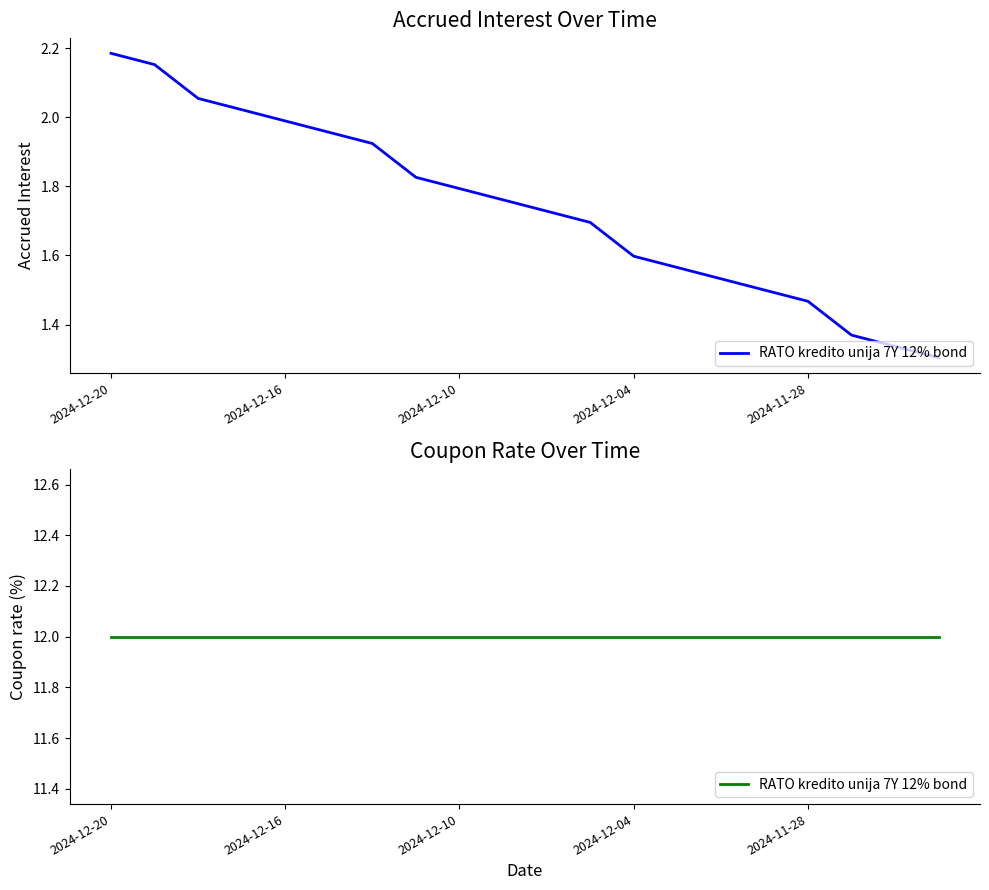

True or false: there are more than 0 points higher than both neighbors.

False